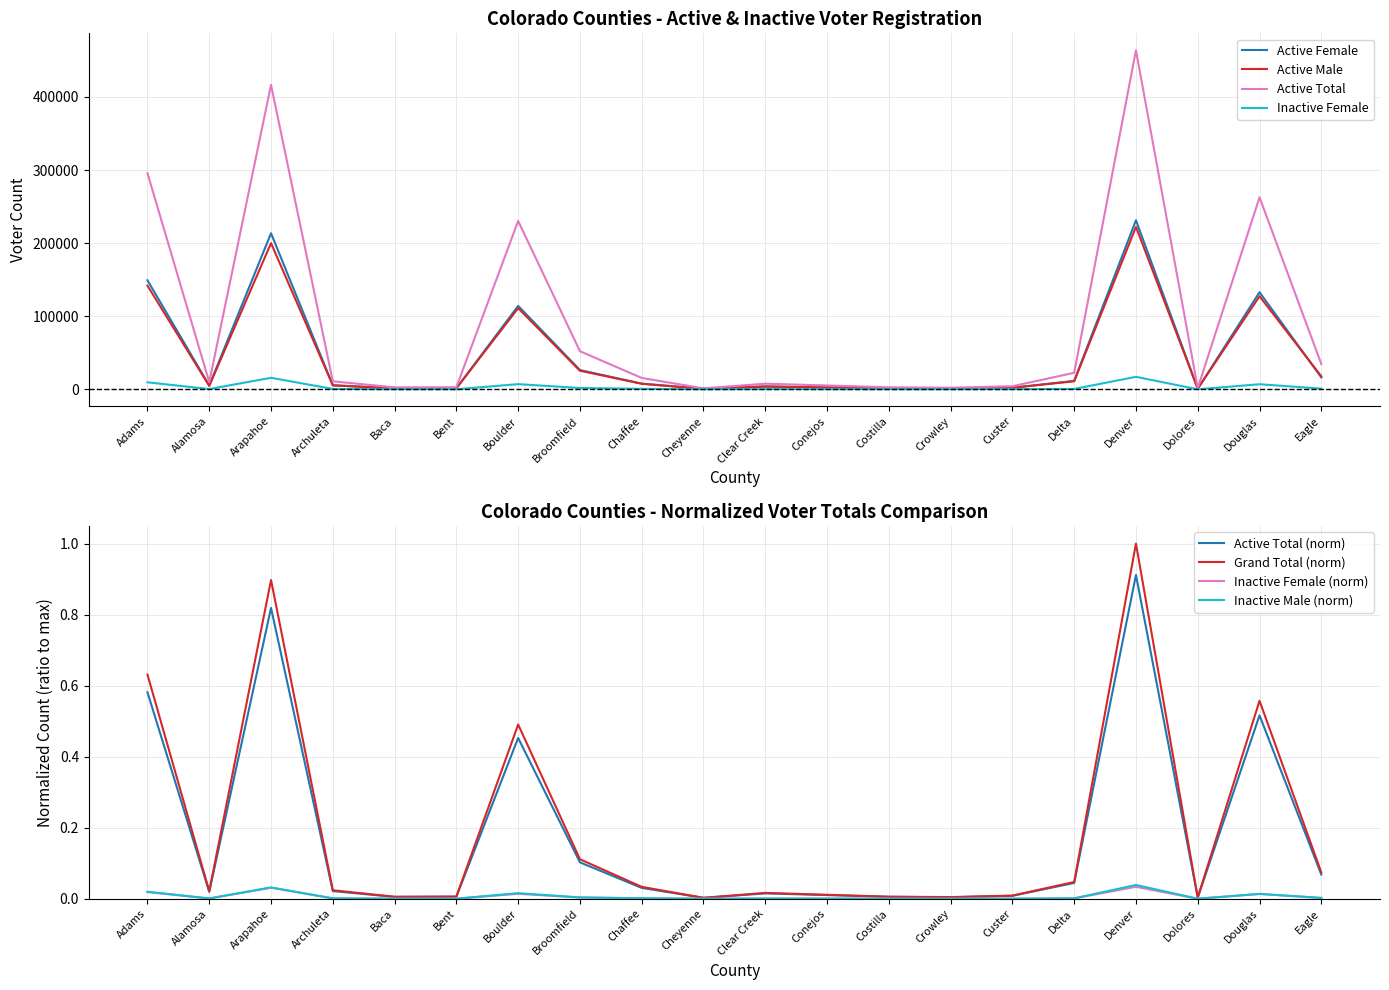

Reading right to left, what are all the values shown in this chart?

Active Female: Eagle=16313.0	Douglas=132810.0	Dolores=781.0	Denver=231346.0	Delta=11552.0	Custer=2047.0	Crowley=1065.0	Costilla=1318.0	Conejos=2657.0	Clear Creek=3597.0	Cheyenne=643.0	Chaffee=7759.0	Broomfield=26368.0	Boulder=114128.0	Bent=1437.0	Baca=1339.0	Archuleta=5507.0	Arapahoe=213521.0	Alamosa=5115.0	Adams=149164.0
Active Male: Eagle=17711.0	Douglas=127356.0	Dolores=851.0	Denver=222199.0	Delta=11008.0	Custer=2157.0	Crowley=1075.0	Costilla=1404.0	Conejos=2554.0	Clear Creek=4053.0	Cheyenne=635.0	Chaffee=7582.0	Broomfield=25434.0	Boulder=111003.0	Bent=1450.0	Baca=1312.0	Archuleta=5419.0	Arapahoe=200008.0	Alamosa=4639.0	Adams=141826.0
Active Total: Eagle=34651.0	Douglas=262701.0	Dolores=1655.0	Denver=463875.0	Delta=22616.0	Custer=4211.0	Crowley=2171.0	Costilla=2726.0	Conejos=5252.0	Clear Creek=7691.0	Cheyenne=1278.0	Chaffee=15552.0	Broomfield=52139.0	Boulder=230359.0	Bent=2889.0	Baca=2653.0	Archuleta=10954.0	Arapahoe=416614.0	Alamosa=9854.0	Adams=295742.0
Inactive Female: Eagle=971.0	Douglas=6937.0	Dolores=43.0	Denver=17096.0	Delta=506.0	Custer=160.0	Crowley=80.0	Costilla=98.0	Conejos=182.0	Clear Creek=274.0	Cheyenne=19.0	Chaffee=660.0	Broomfield=1797.0	Boulder=7087.0	Bent=104.0	Baca=80.0	Archuleta=534.0	Arapahoe=15761.0	Alamosa=398.0	Adams=9583.0
Inactive Male: Eagle=0.0	Douglas=0.0	Dolores=0.0	Denver=0.0	Delta=0.0	Custer=0.0	Crowley=0.0	Costilla=0.0	Conejos=0.0	Clear Creek=0.0	Cheyenne=0.0	Chaffee=0.0	Broomfield=0.0	Boulder=0.0	Bent=0.0	Baca=0.0	Archuleta=0.0	Arapahoe=0.0	Alamosa=0.0	Adams=0.0
Grand Total: Eagle=0.1	Douglas=0.6	Dolores=0.0	Denver=1.0	Delta=0.0	Custer=0.0	Crowley=0.0	Costilla=0.0	Conejos=0.0	Clear Creek=0.0	Cheyenne=0.0	Chaffee=0.0	Broomfield=0.1	Boulder=0.5	Bent=0.0	Baca=0.0	Archuleta=0.0	Arapahoe=0.9	Alamosa=0.0	Adams=0.6